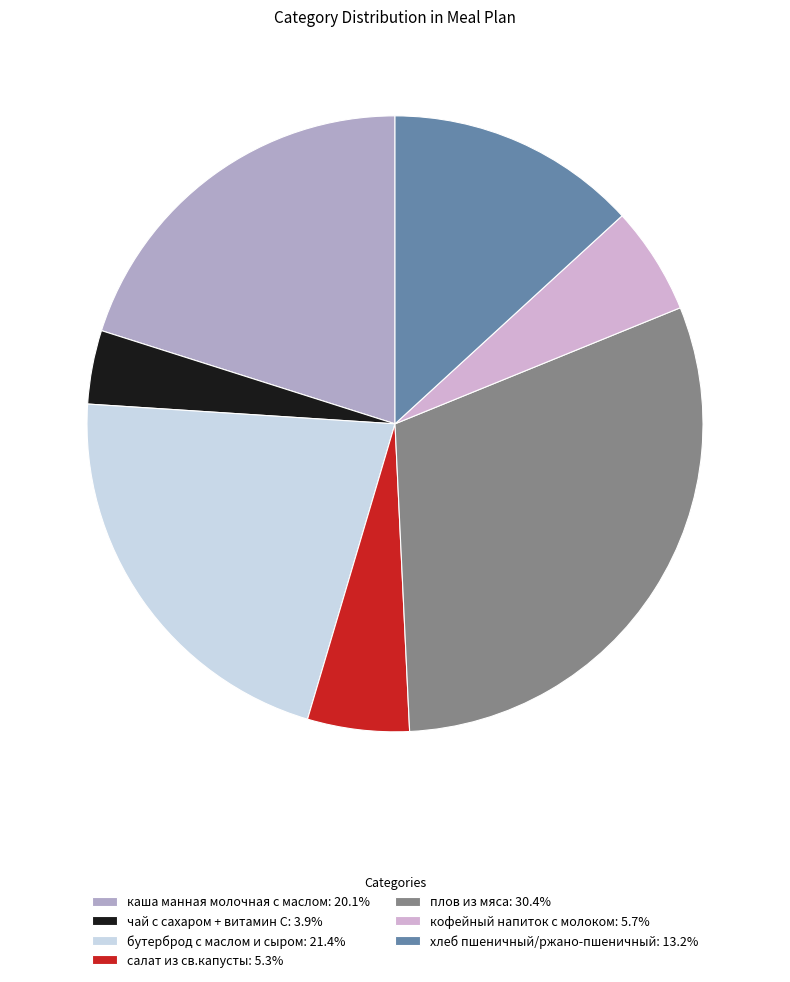

To the nearest percent, what is the combined percentage of хлеб пшеничный/ржано-пшеничный and чай с сахаром + витамин С?

17%